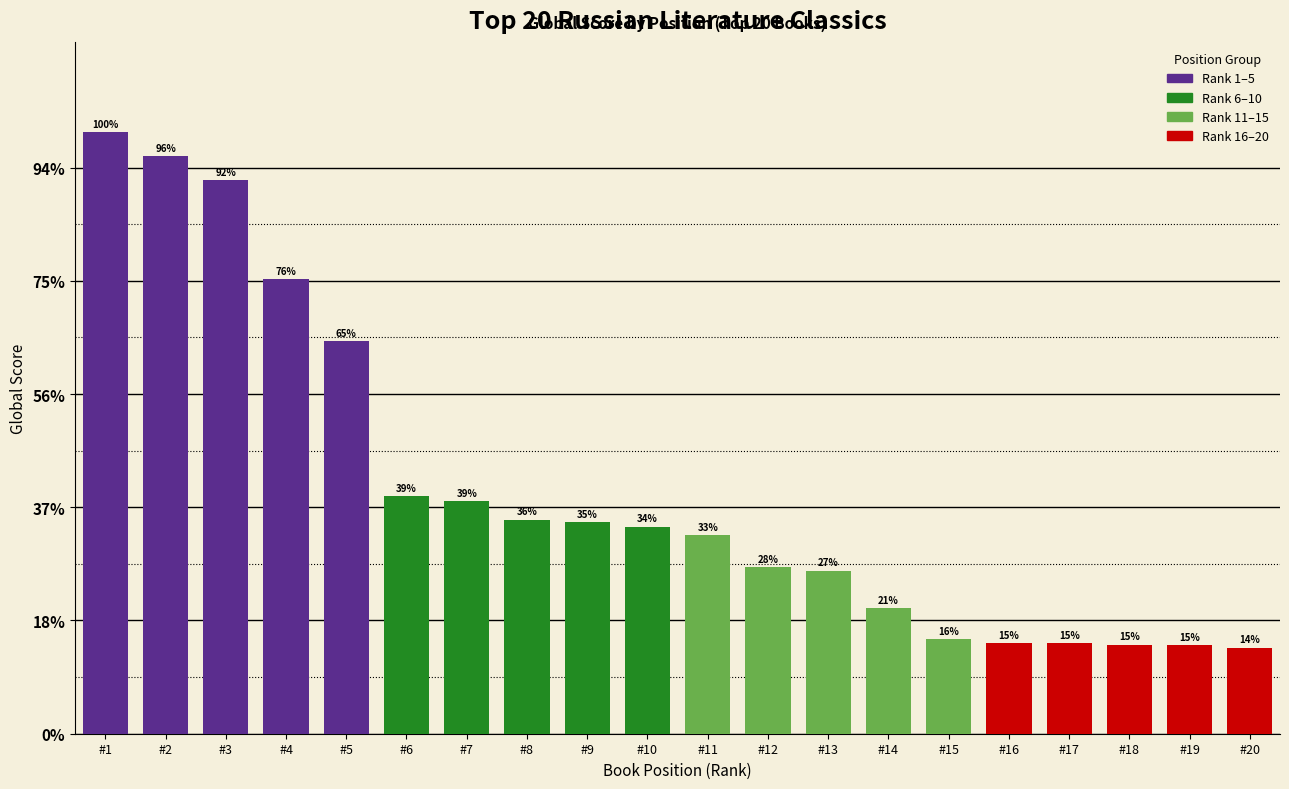

Does the chart contain any negative values?

No